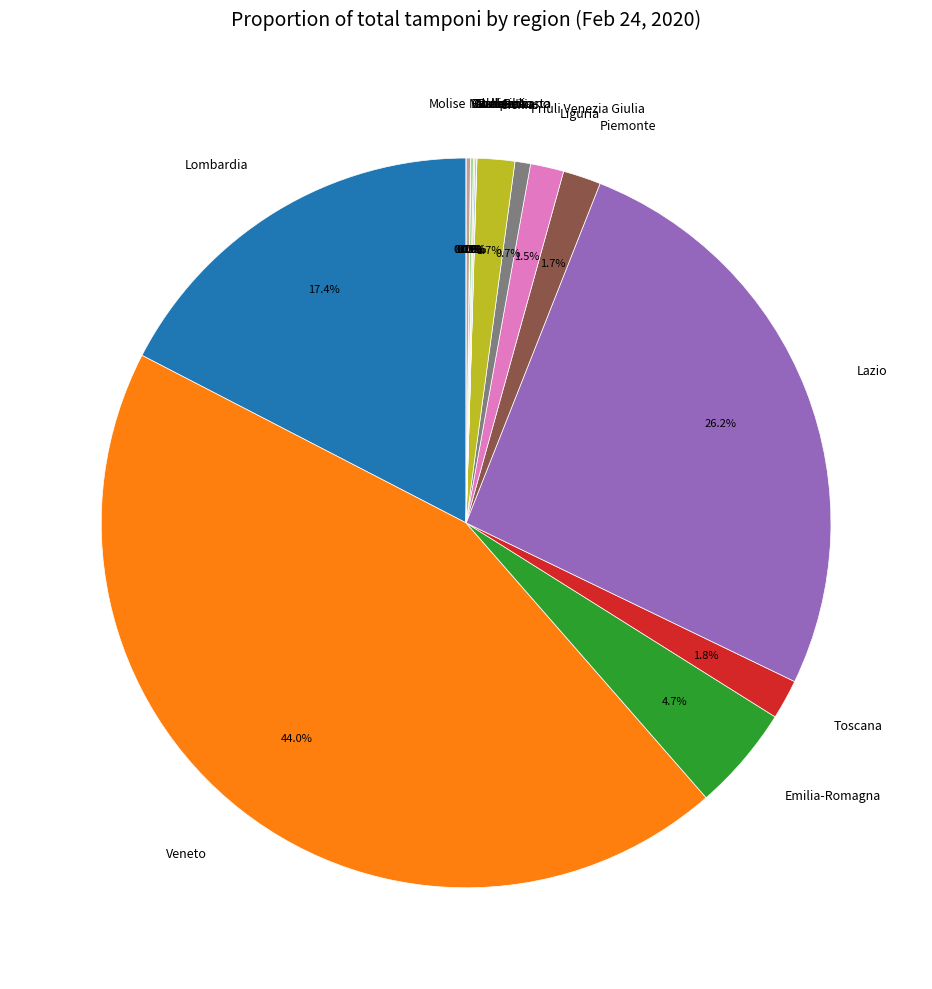

To the nearest percent, what is the average slice percentage?

6%